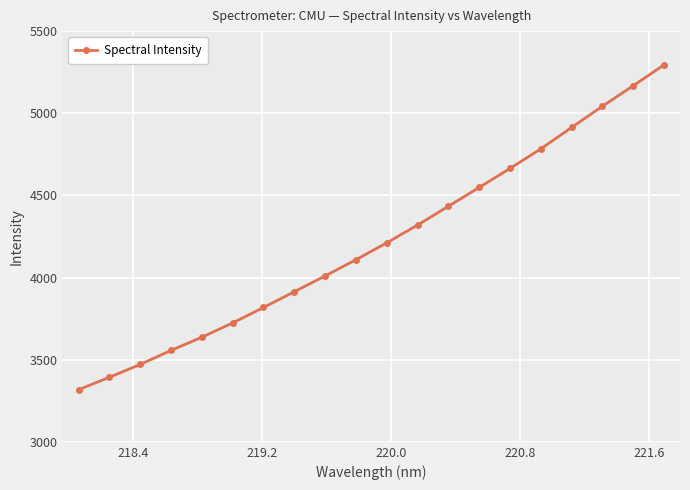

What is the value of the 1st point from the left?

3317.4